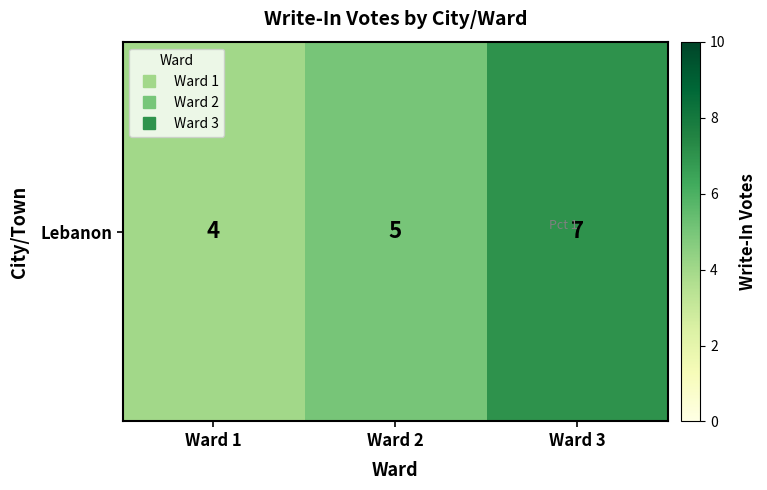

How many data points does each series have?

3